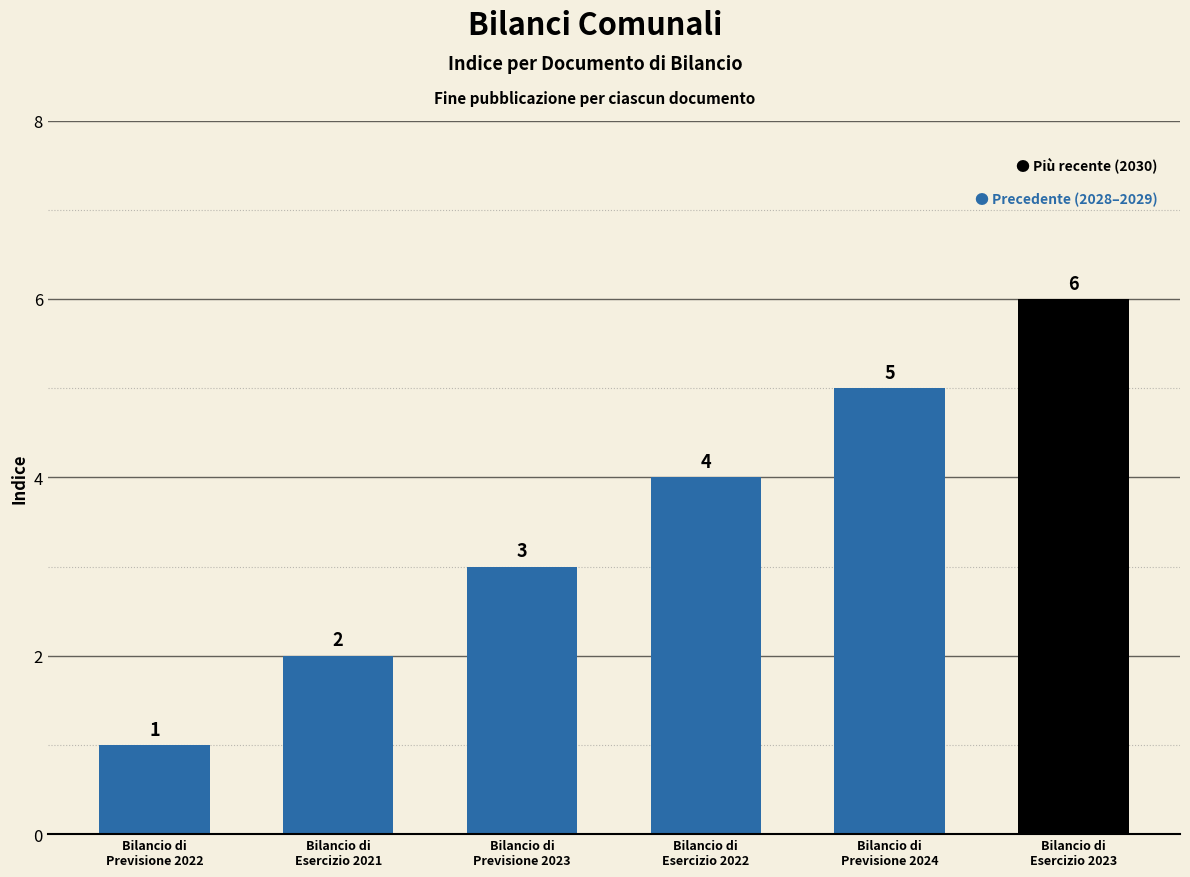

What is the label of the 6th bar from the left?

Bilancio di
Esercizio 2023